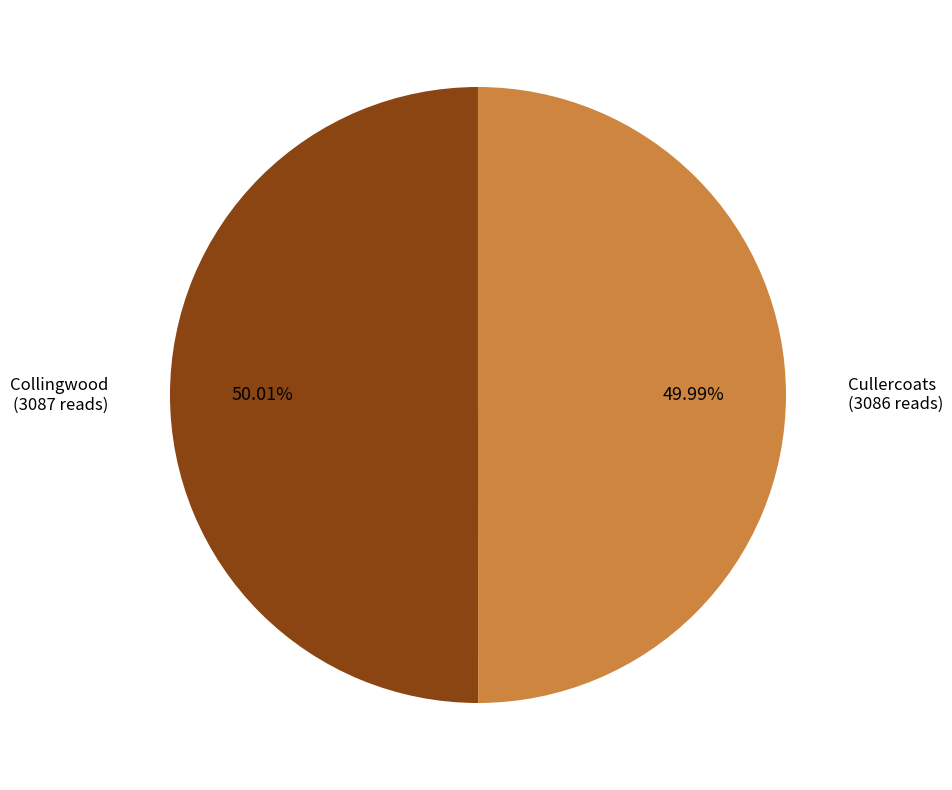

Do Cullercoats and Collingwood together represent more than half of the pie?

Yes